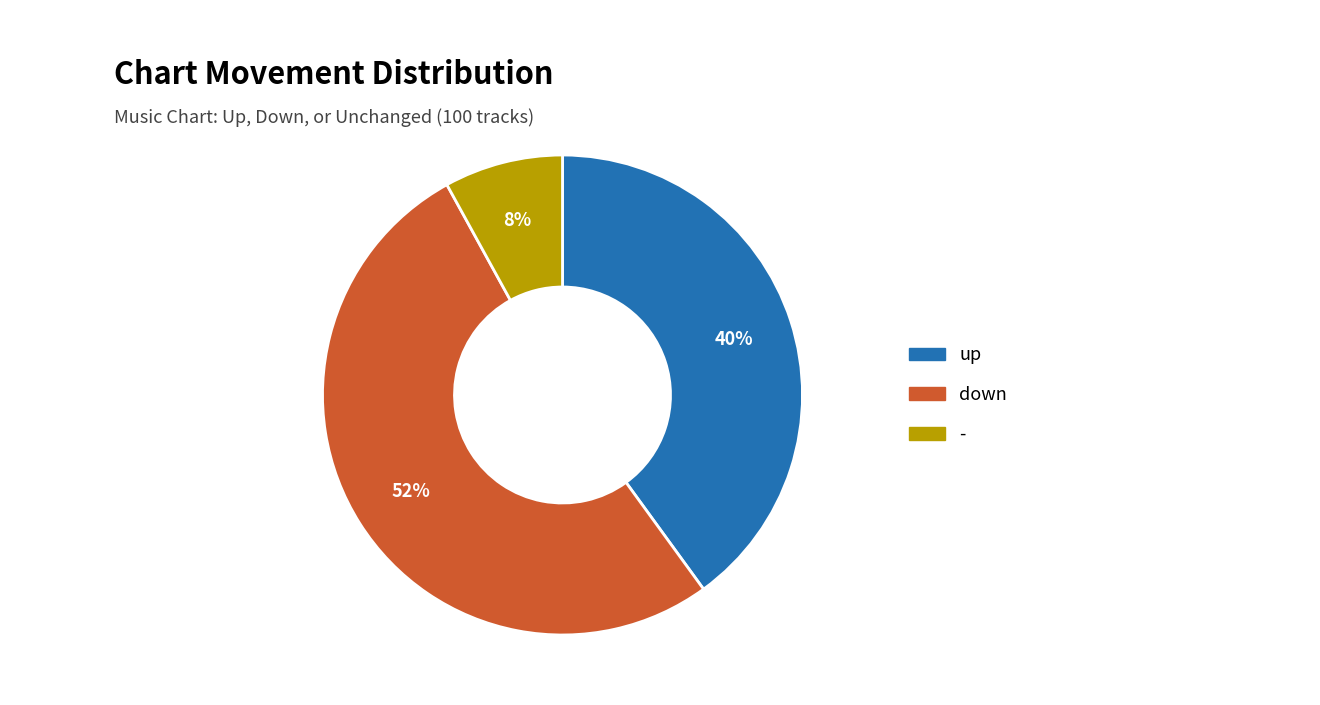

What percentage is the - slice, to the nearest percent?

8%